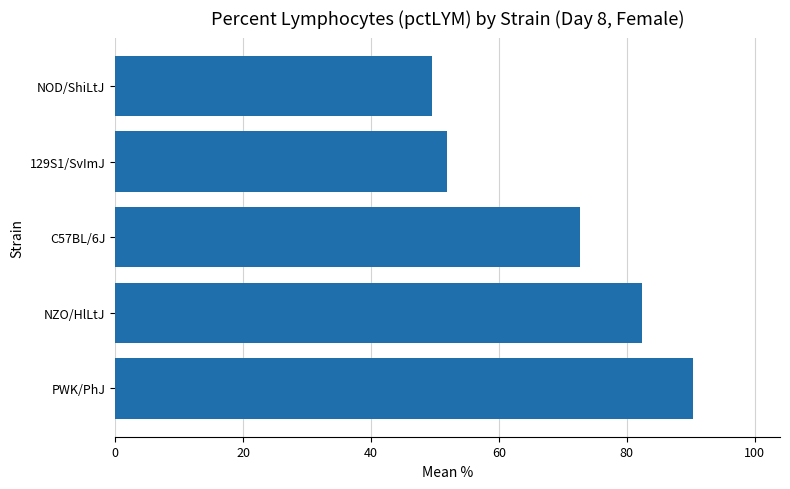

How many bars are there in total?

5